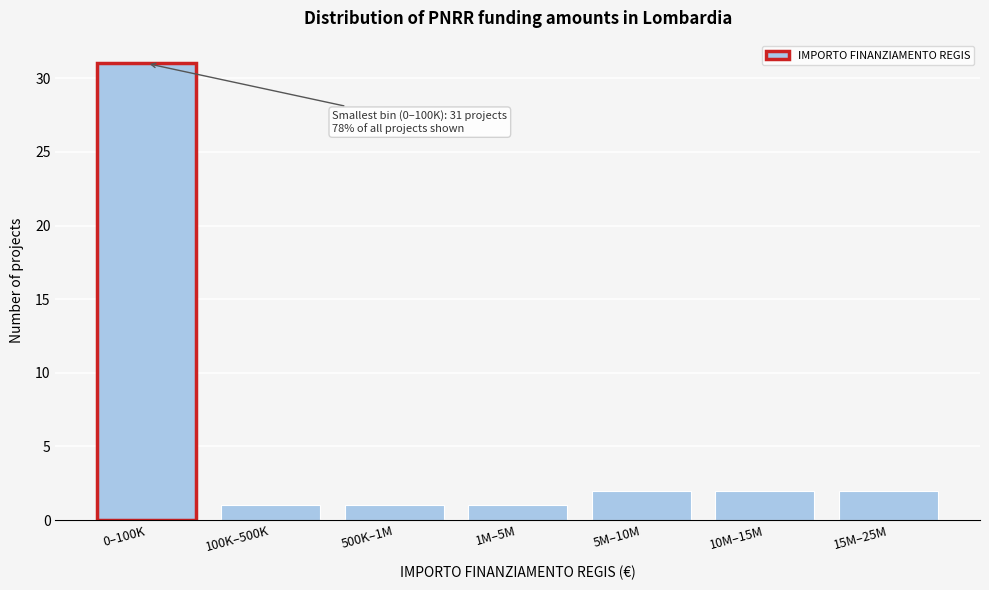

Reading left to right, list all the values displayed in this chart.

31	1	1	1	2	2	2